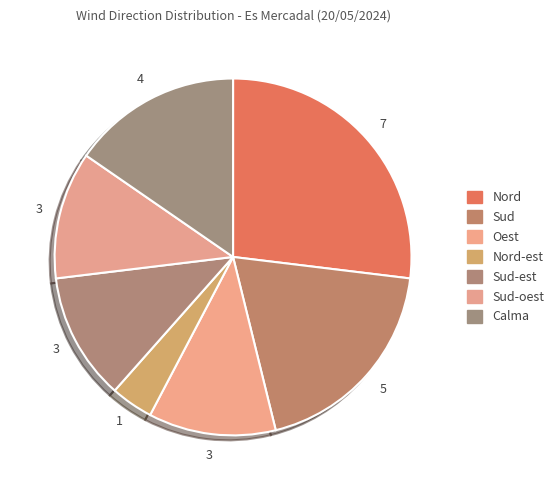

What is the change in value from Nord to Sud-est?

-4